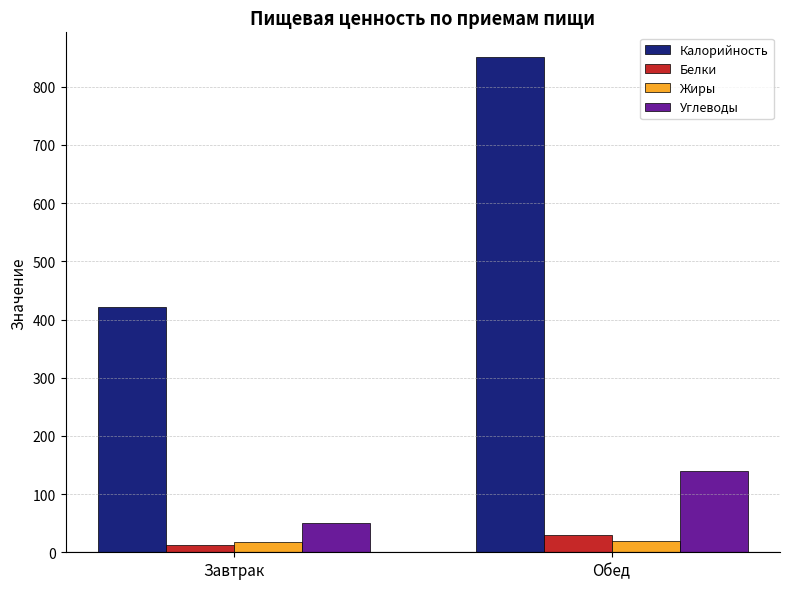

What is the value of the Углеводы bar at the 1st from the left?

51